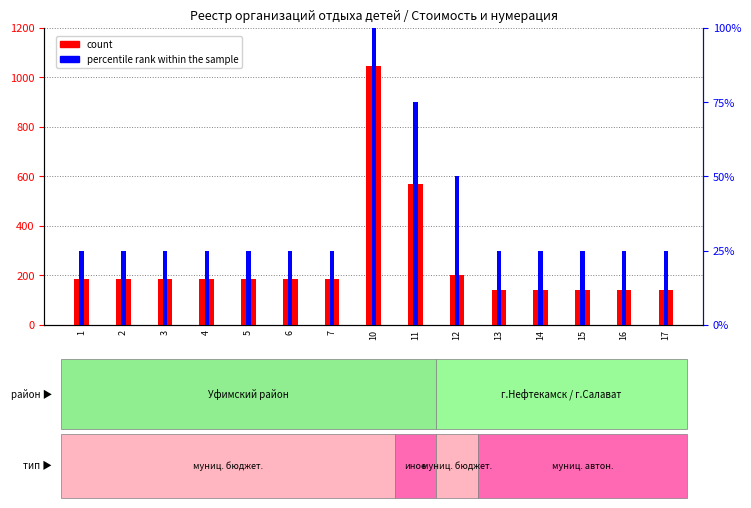

List the series in order of their overall mean, lowest first.

percentile rank within the sample, count